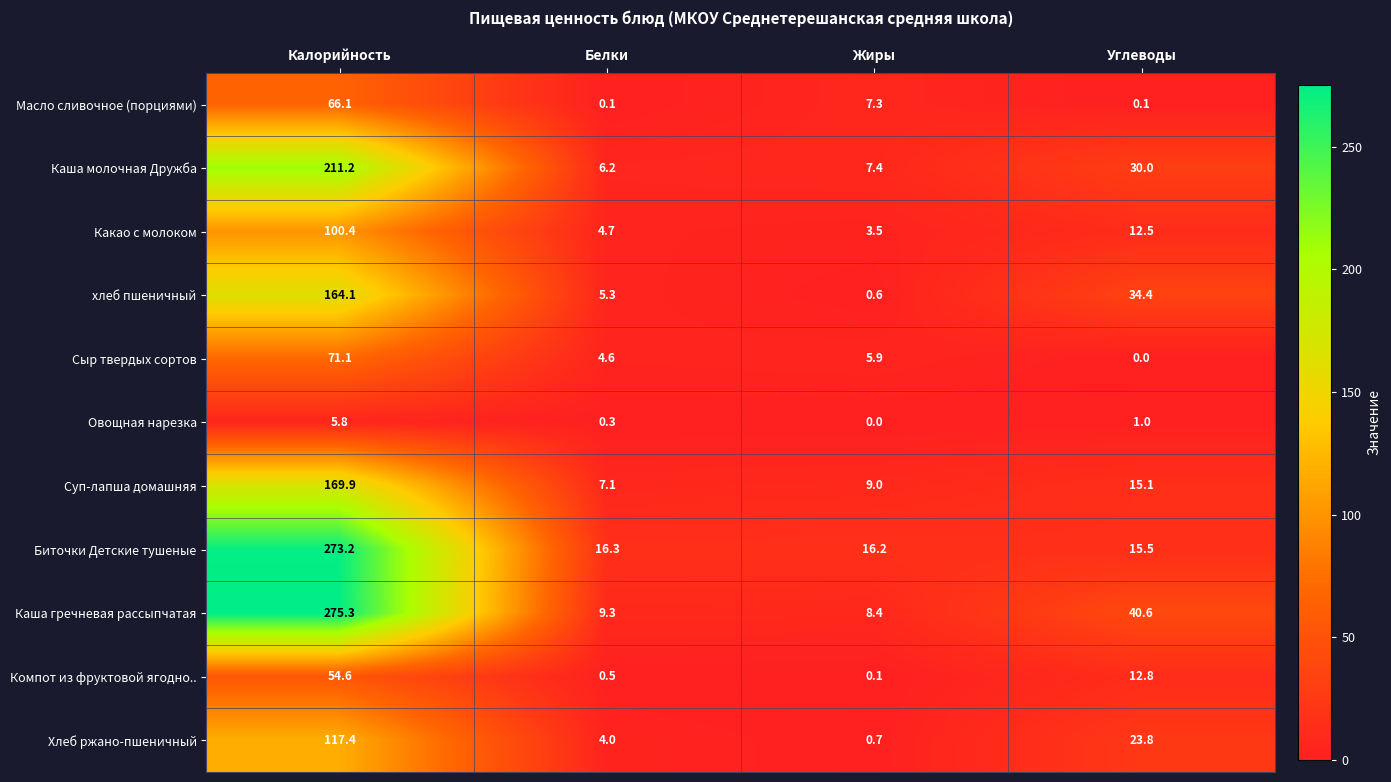

At which category is the sum across all series the highest?

Калорийность